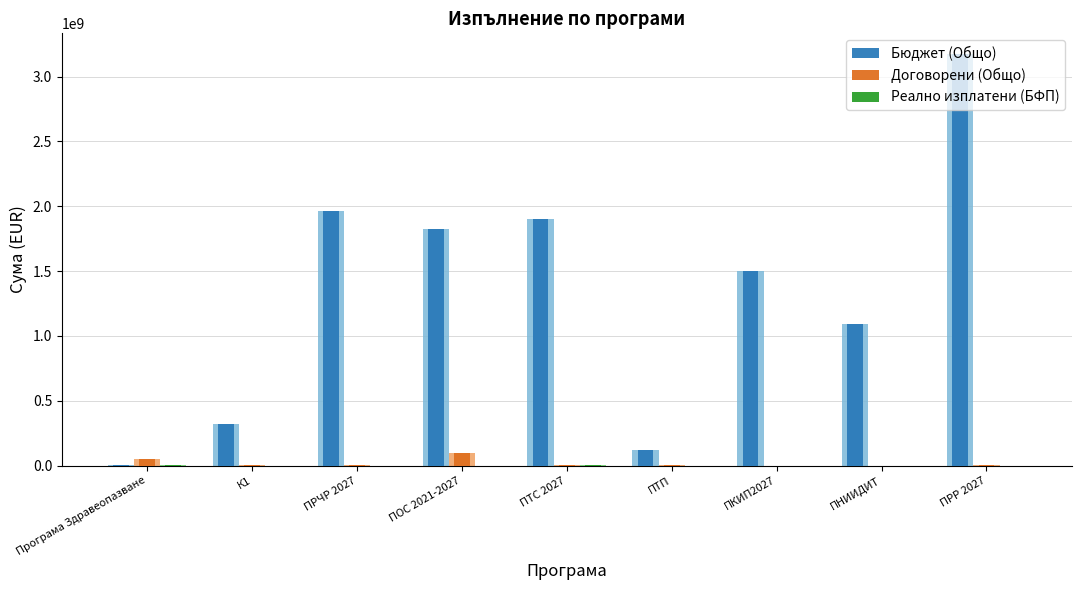

What is the difference between the second highest and minimum values in the Реално изплатени (БФП) series?

1966263.3